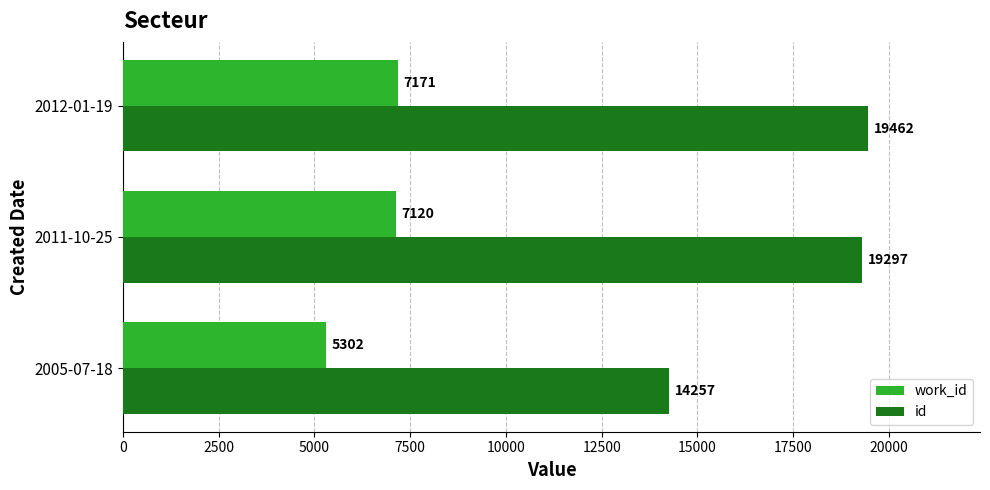

What is the spread (max minus min) of values at 2005-07-18?

8955